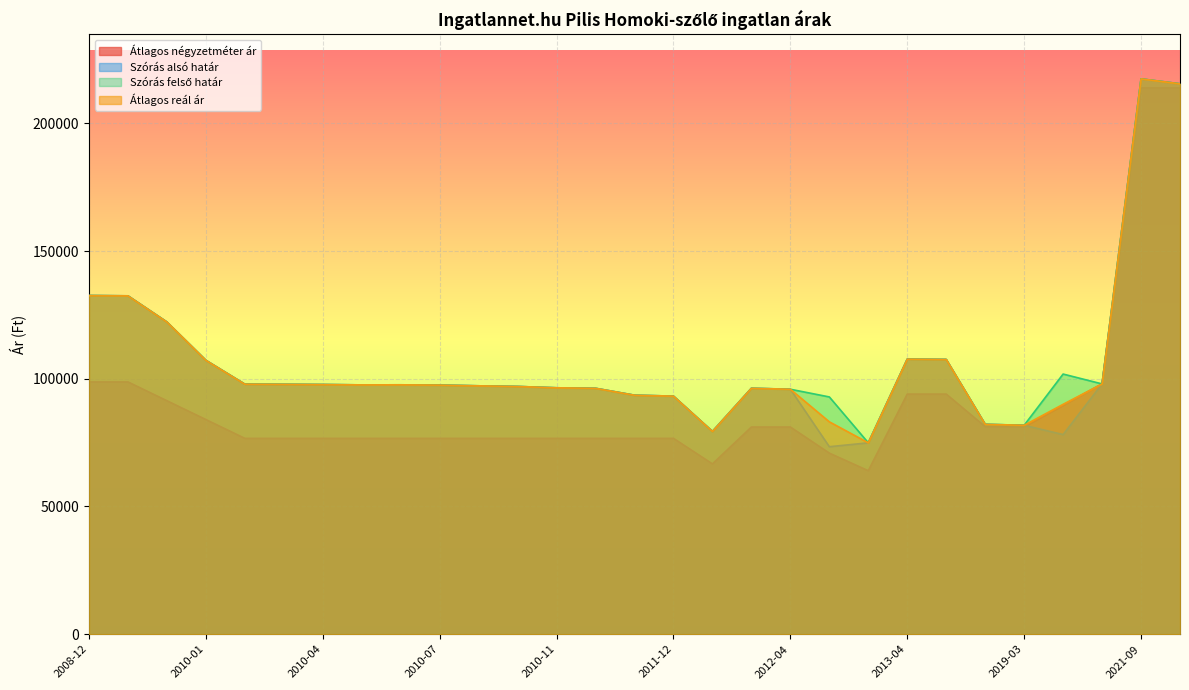

How many categories are shown in the chart?

29